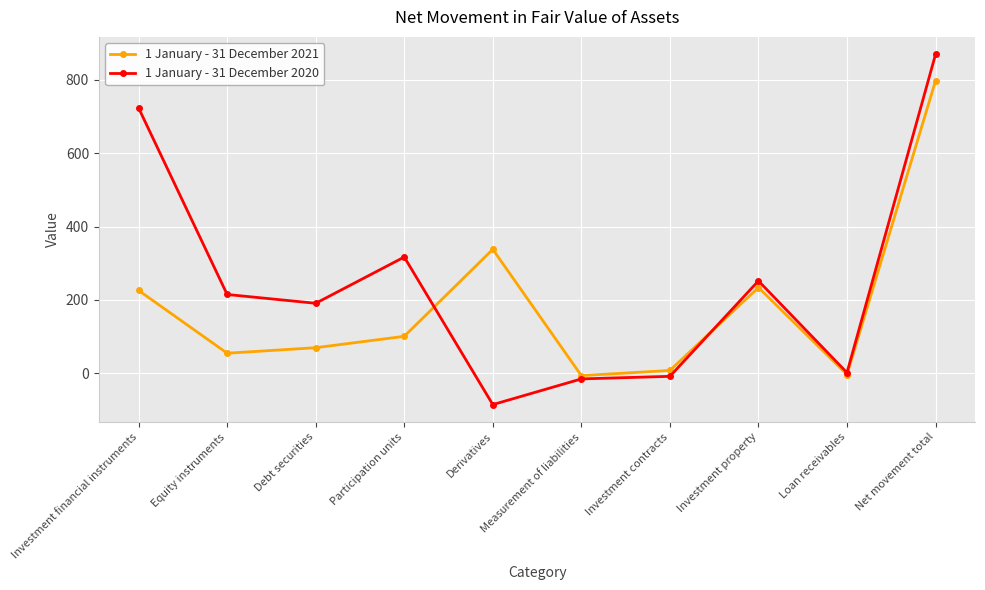

What is the highest value of the 1 January - 31 December 2021 series?

797